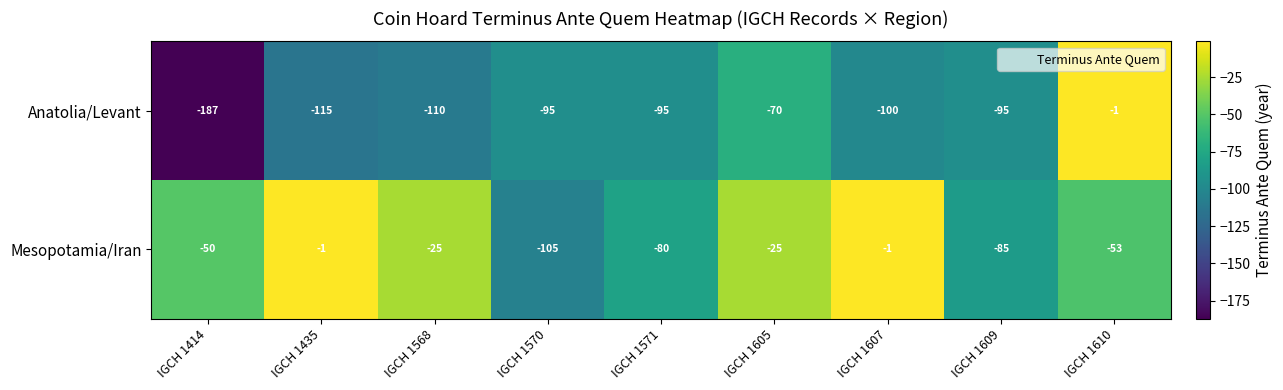

Reading left to right, transcribe all the data shown in this chart.

Anatolia/Levant: IGCH 1414=-187	IGCH 1435=-115	IGCH 1568=-110	IGCH 1570=-95	IGCH 1571=-95	IGCH 1605=-70	IGCH 1607=-100	IGCH 1609=-95	IGCH 1610=-1
Mesopotamia/Iran: IGCH 1414=-50	IGCH 1435=-1	IGCH 1568=-25	IGCH 1570=-105	IGCH 1571=-80	IGCH 1605=-25	IGCH 1607=-1	IGCH 1609=-85	IGCH 1610=-53